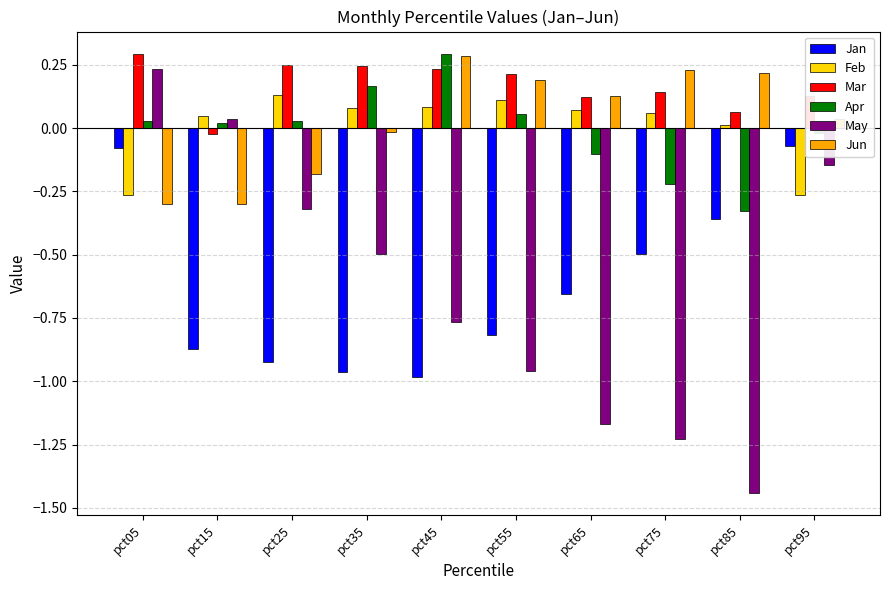

What is the difference between the highest and lowest values at pct65?

1.3